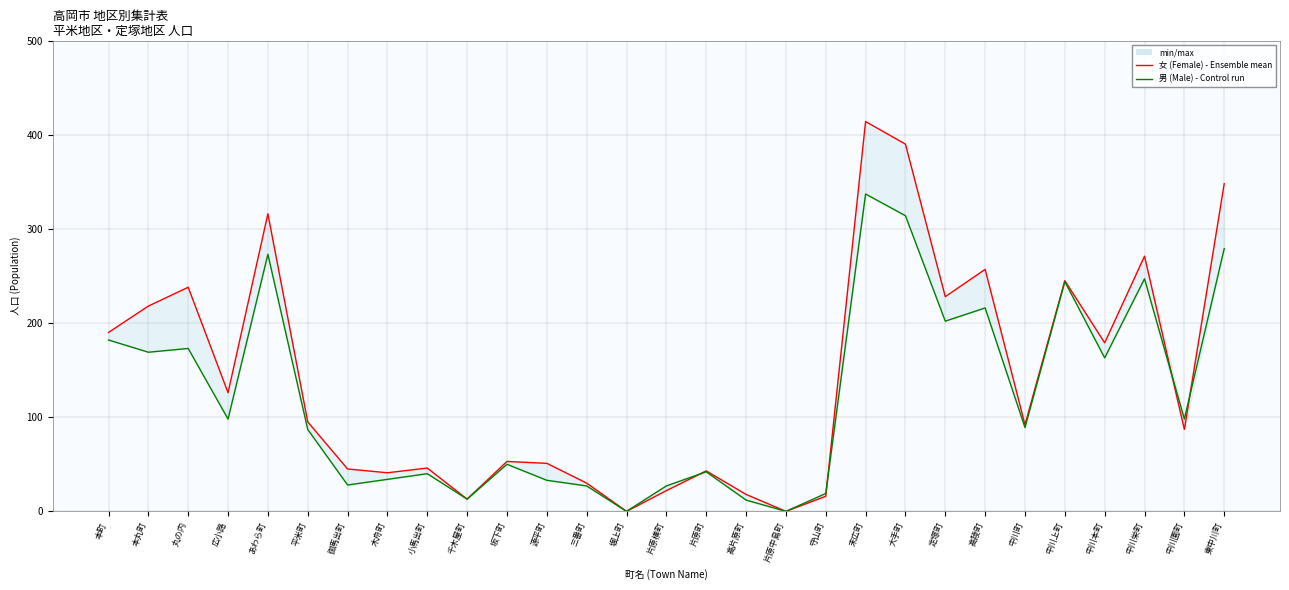

What is the difference between the 女 (Female) - Ensemble mean run values at 平米町 and 御馬出町?

50